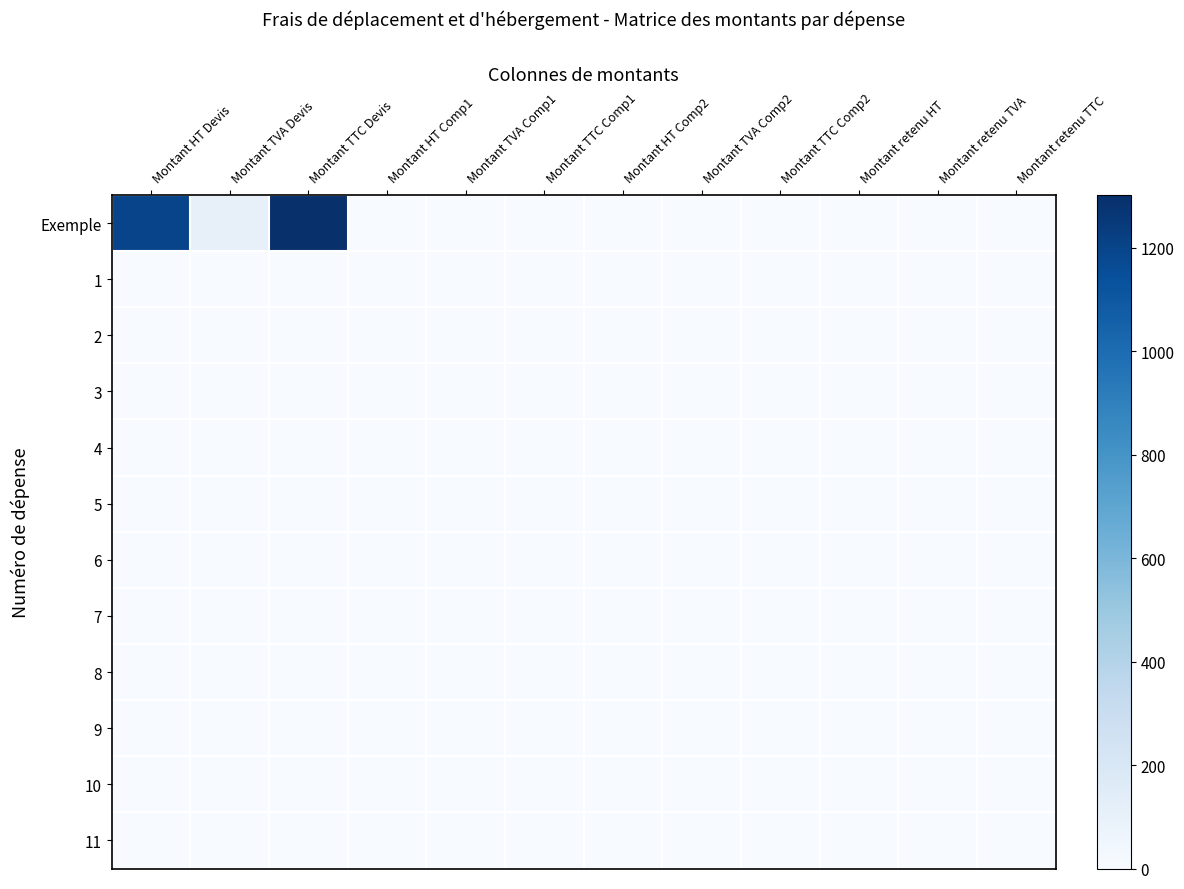

Between Montant HT Devis and Montant TVA Comp1, which series saw the biggest shift?

Exemple